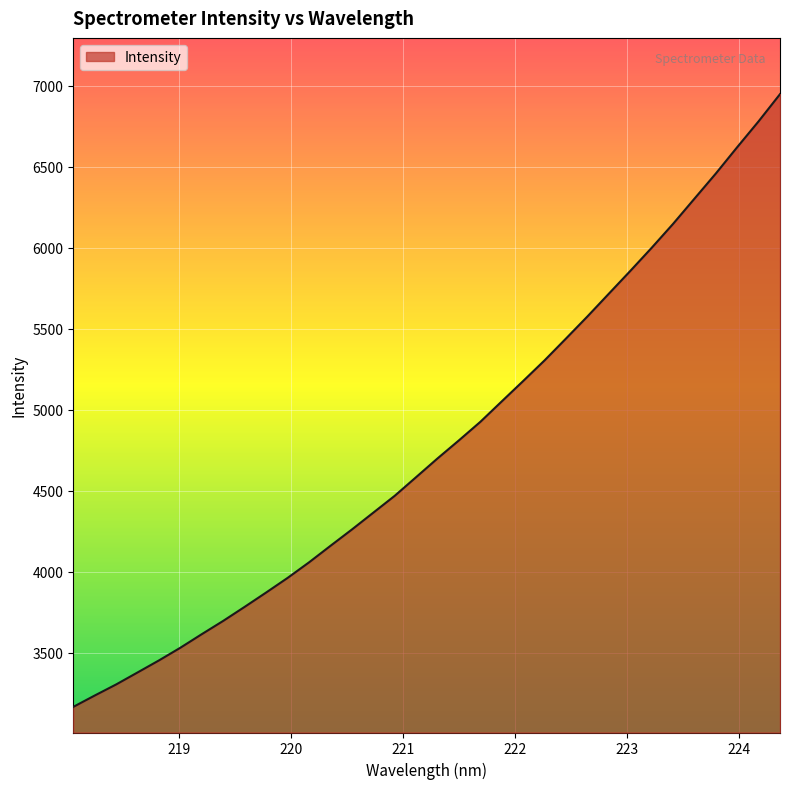

What is the greatest value displayed?

6948.4